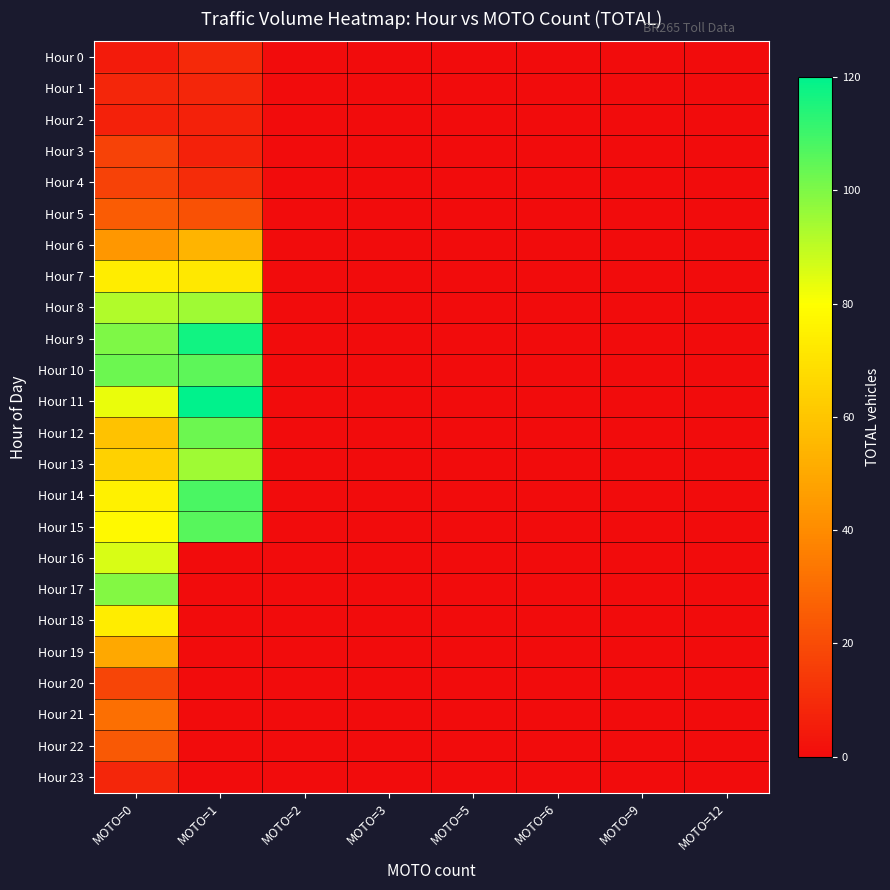

Reading left to right, list all the values displayed in this chart.

Hour 0: MOTO=0=5	MOTO=1=9	MOTO=2=0	MOTO=3=0	MOTO=5=0	MOTO=6=0	MOTO=9=0	MOTO=12=0
Hour 1: MOTO=0=8	MOTO=1=8	MOTO=2=0	MOTO=3=0	MOTO=5=0	MOTO=6=0	MOTO=9=0	MOTO=12=0
Hour 2: MOTO=0=7	MOTO=1=7	MOTO=2=0	MOTO=3=0	MOTO=5=0	MOTO=6=0	MOTO=9=0	MOTO=12=0
Hour 3: MOTO=0=17	MOTO=1=7	MOTO=2=0	MOTO=3=0	MOTO=5=0	MOTO=6=0	MOTO=9=0	MOTO=12=0
Hour 4: MOTO=0=17	MOTO=1=10	MOTO=2=0	MOTO=3=0	MOTO=5=0	MOTO=6=0	MOTO=9=0	MOTO=12=0
Hour 5: MOTO=0=25	MOTO=1=22	MOTO=2=0	MOTO=3=0	MOTO=5=0	MOTO=6=0	MOTO=9=0	MOTO=12=0
Hour 6: MOTO=0=44	MOTO=1=54	MOTO=2=0	MOTO=3=0	MOTO=5=0	MOTO=6=0	MOTO=9=0	MOTO=12=0
Hour 7: MOTO=0=74	MOTO=1=72	MOTO=2=0	MOTO=3=0	MOTO=5=0	MOTO=6=0	MOTO=9=0	MOTO=12=0
Hour 8: MOTO=0=92	MOTO=1=95	MOTO=2=0	MOTO=3=0	MOTO=5=0	MOTO=6=0	MOTO=9=0	MOTO=12=0
Hour 9: MOTO=0=100	MOTO=1=117	MOTO=2=0	MOTO=3=0	MOTO=5=0	MOTO=6=0	MOTO=9=0	MOTO=12=0
Hour 10: MOTO=0=103	MOTO=1=105	MOTO=2=0	MOTO=3=0	MOTO=5=0	MOTO=6=0	MOTO=9=0	MOTO=12=0
Hour 11: MOTO=0=83	MOTO=1=120	MOTO=2=0	MOTO=3=0	MOTO=5=0	MOTO=6=0	MOTO=9=0	MOTO=12=0
Hour 12: MOTO=0=59	MOTO=1=103	MOTO=2=0	MOTO=3=0	MOTO=5=0	MOTO=6=0	MOTO=9=0	MOTO=12=0
Hour 13: MOTO=0=64	MOTO=1=95	MOTO=2=0	MOTO=3=0	MOTO=5=0	MOTO=6=0	MOTO=9=0	MOTO=12=0
Hour 14: MOTO=0=75	MOTO=1=108	MOTO=2=0	MOTO=3=0	MOTO=5=0	MOTO=6=0	MOTO=9=0	MOTO=12=0
Hour 15: MOTO=0=78	MOTO=1=106	MOTO=2=0	MOTO=3=0	MOTO=5=0	MOTO=6=0	MOTO=9=0	MOTO=12=0
Hour 16: MOTO=0=86	MOTO=1=0	MOTO=2=0	MOTO=3=0	MOTO=5=0	MOTO=6=0	MOTO=9=0	MOTO=12=0
Hour 17: MOTO=0=99	MOTO=1=0	MOTO=2=0	MOTO=3=0	MOTO=5=0	MOTO=6=0	MOTO=9=0	MOTO=12=0
Hour 18: MOTO=0=74	MOTO=1=0	MOTO=2=0	MOTO=3=0	MOTO=5=0	MOTO=6=0	MOTO=9=0	MOTO=12=0
Hour 19: MOTO=0=50	MOTO=1=0	MOTO=2=0	MOTO=3=0	MOTO=5=0	MOTO=6=0	MOTO=9=0	MOTO=12=0
Hour 20: MOTO=0=18	MOTO=1=0	MOTO=2=0	MOTO=3=0	MOTO=5=0	MOTO=6=0	MOTO=9=0	MOTO=12=0
Hour 21: MOTO=0=31	MOTO=1=0	MOTO=2=0	MOTO=3=0	MOTO=5=0	MOTO=6=0	MOTO=9=0	MOTO=12=0
Hour 22: MOTO=0=24	MOTO=1=0	MOTO=2=0	MOTO=3=0	MOTO=5=0	MOTO=6=0	MOTO=9=0	MOTO=12=0
Hour 23: MOTO=0=8	MOTO=1=0	MOTO=2=0	MOTO=3=0	MOTO=5=0	MOTO=6=0	MOTO=9=0	MOTO=12=0